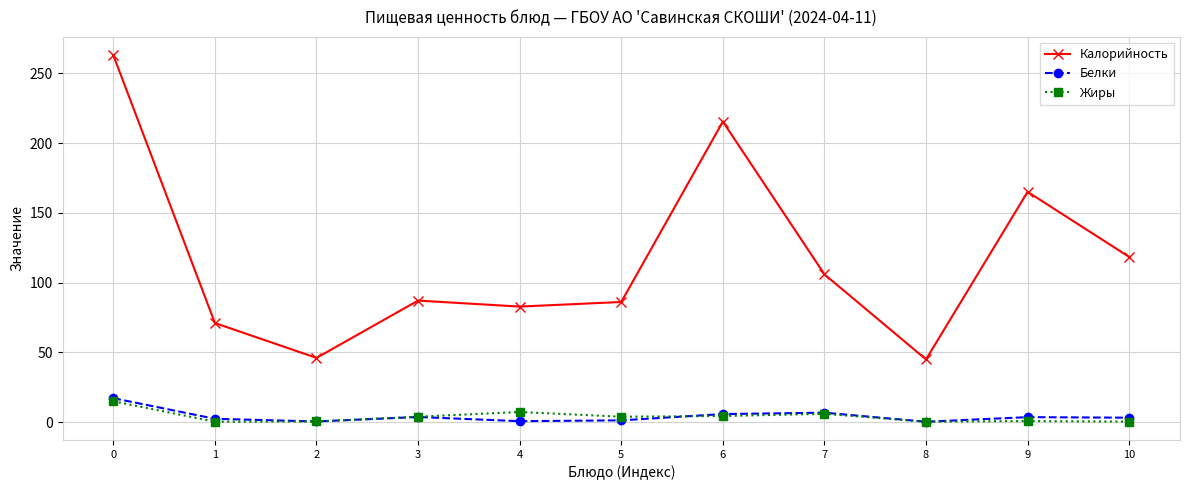

What are all the series names shown in the legend?

Калорийность, Белки, Жиры